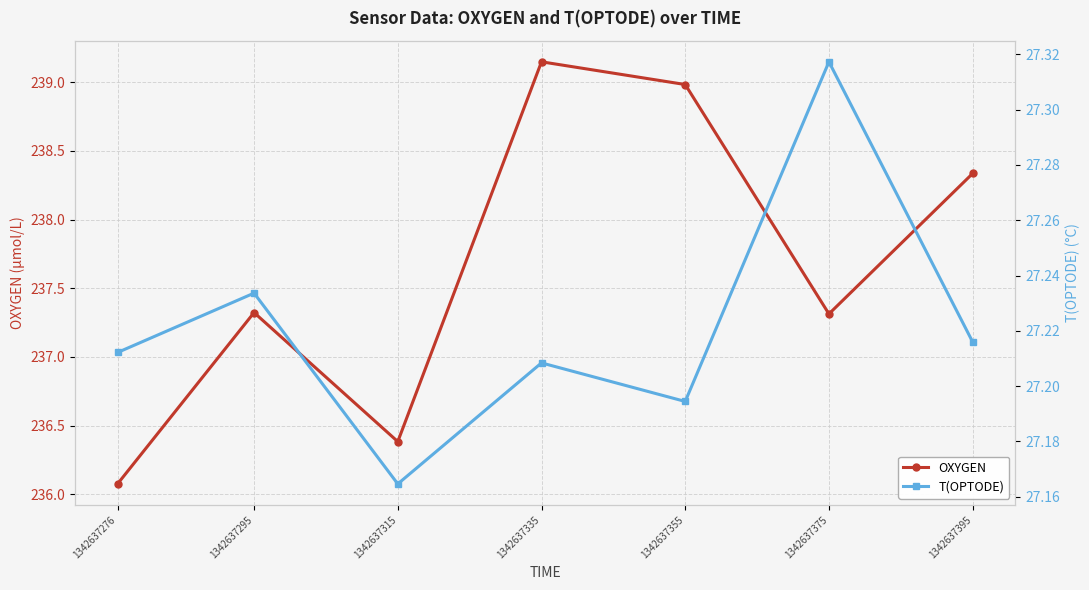

Between 1342637315 and 1342637355, which is larger?

1342637355